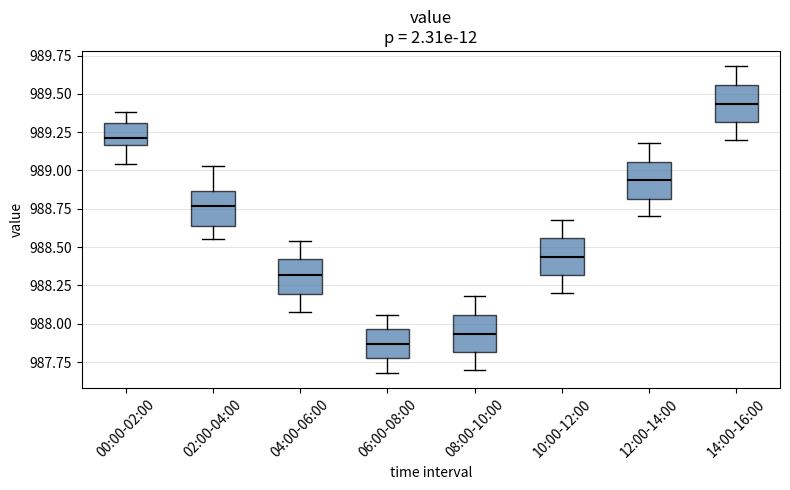

Where is the upper edge of the box for 06:00-08:00 on the y-axis? The values are not printed on the chart, so give them approximately, as read against the axis.

987.95